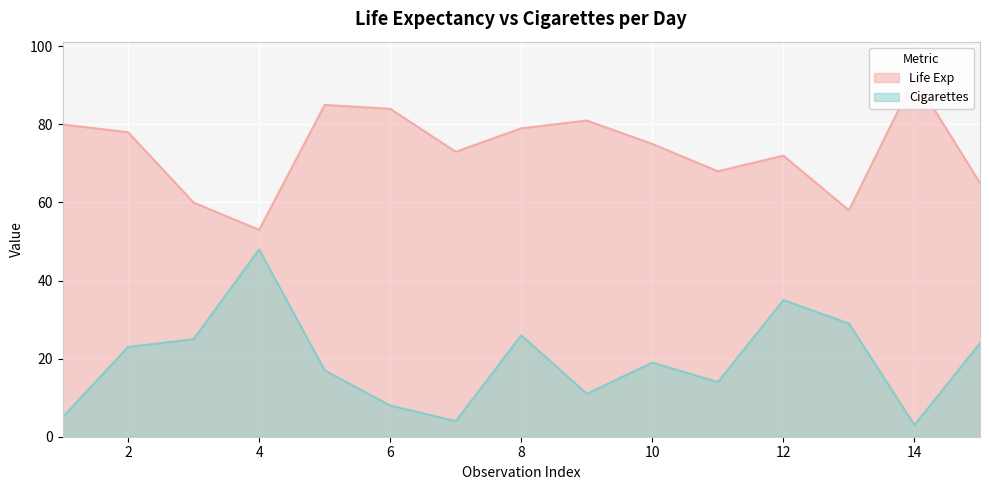

What is the sum of all Life Exp values?

1103